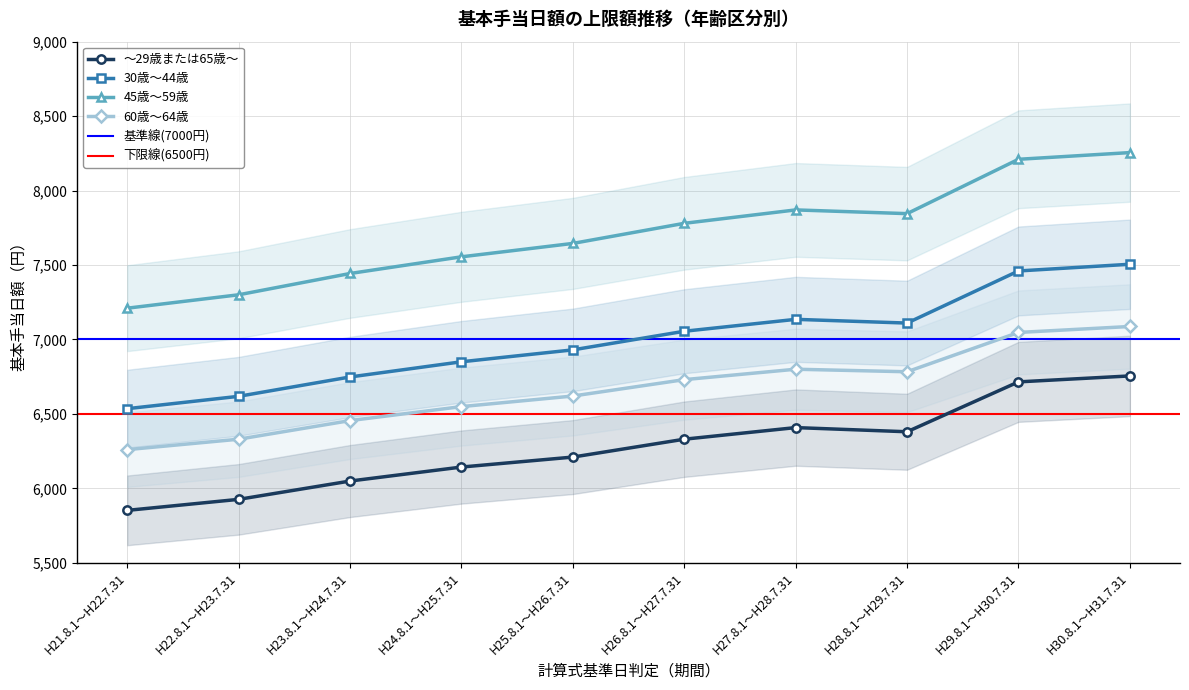

Is the value of ～29歳または65歳～ at H30.8.1～H31.7.31 greater than the value of 45歳～59歳 at H27.8.1～H28.7.31?

No